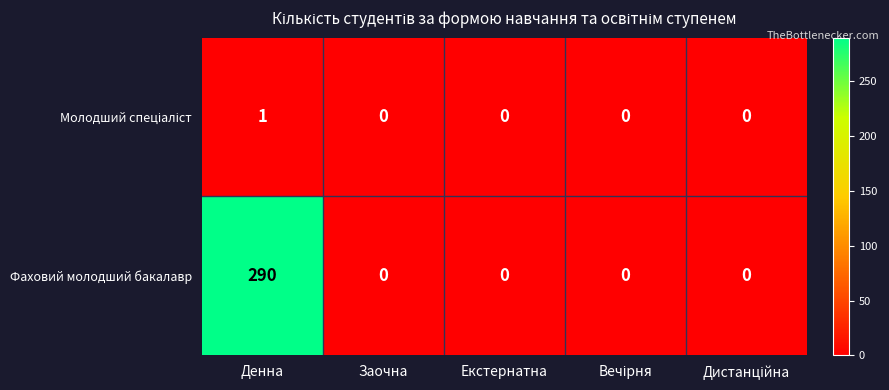

Count the number of data series in this chart.

2